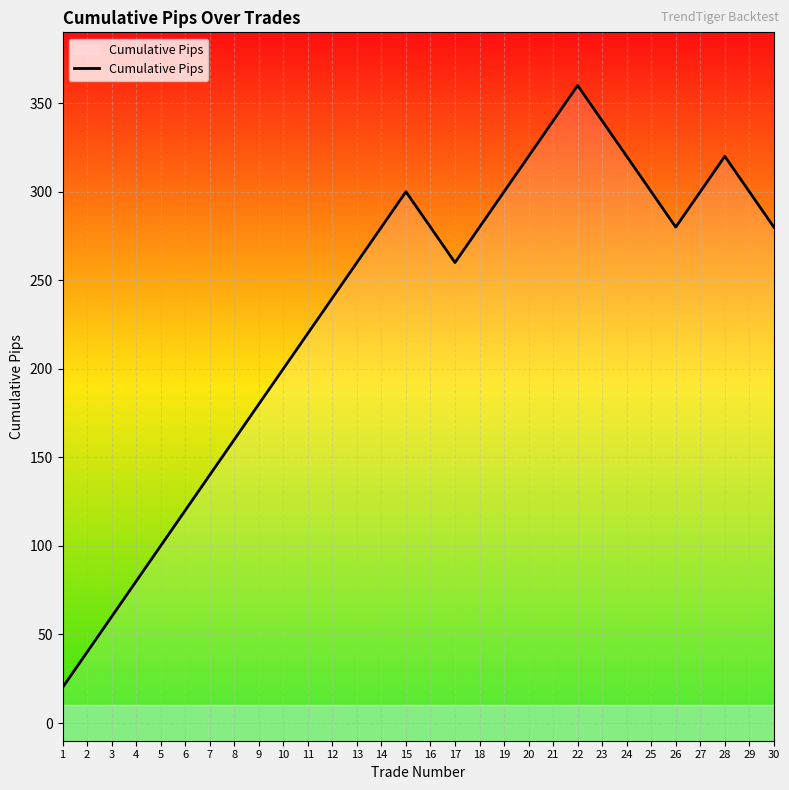

At which category does the chart reach its peak across all series?

22